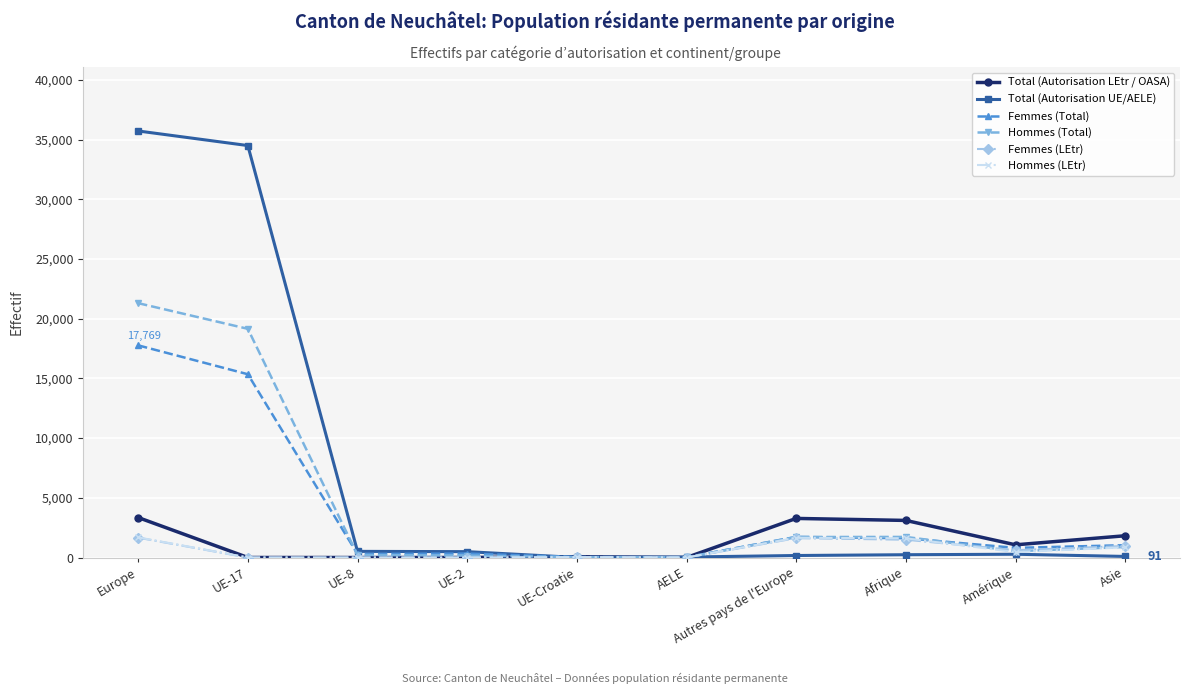

Is it true that Femmes (Total) equals 21 at AELE?

True